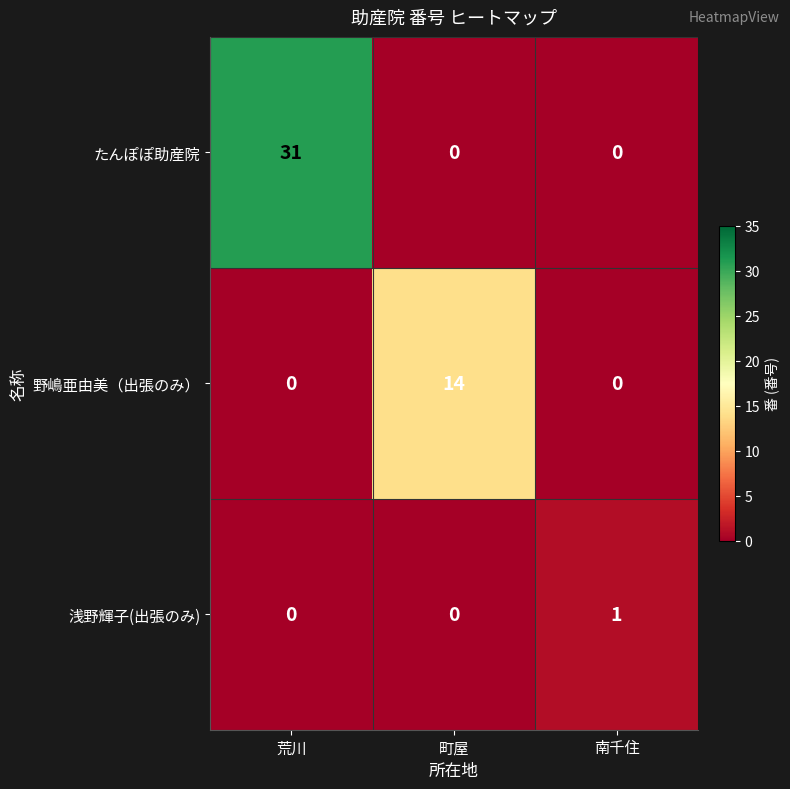

Count the たんぽぽ助産院 values in the range 0 to 31.

3